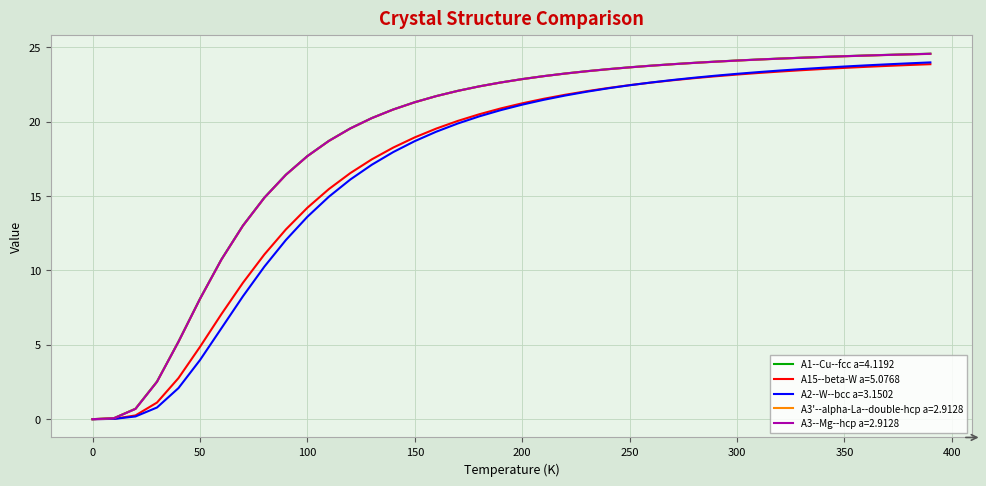

How many lines are shown in the chart?

5